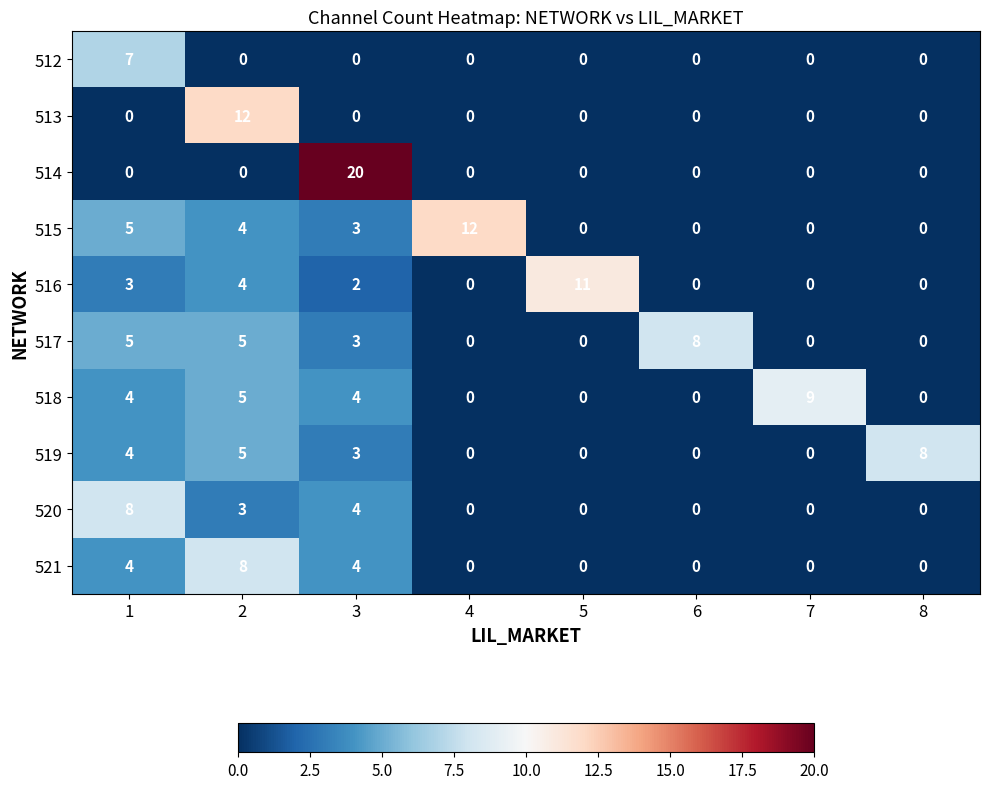

What is the total value across all series at 2?

46